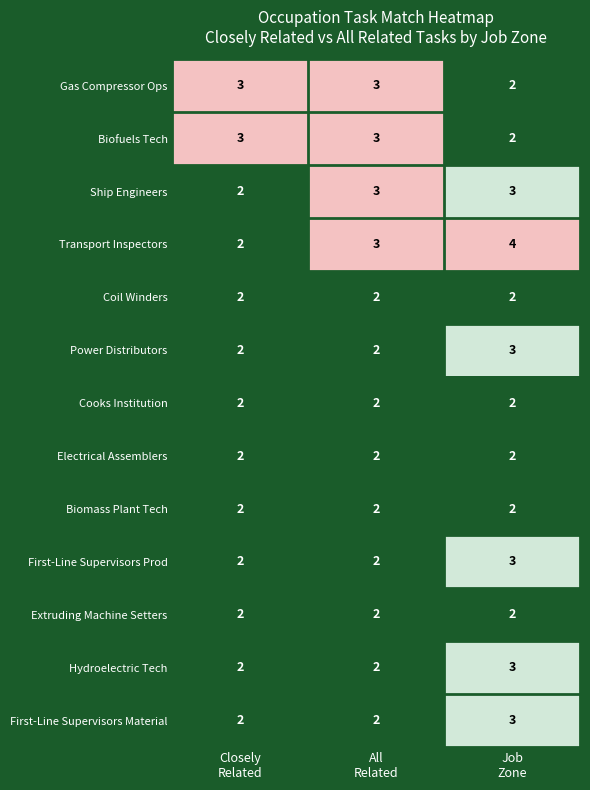

Count the number of categories in the chart.

3